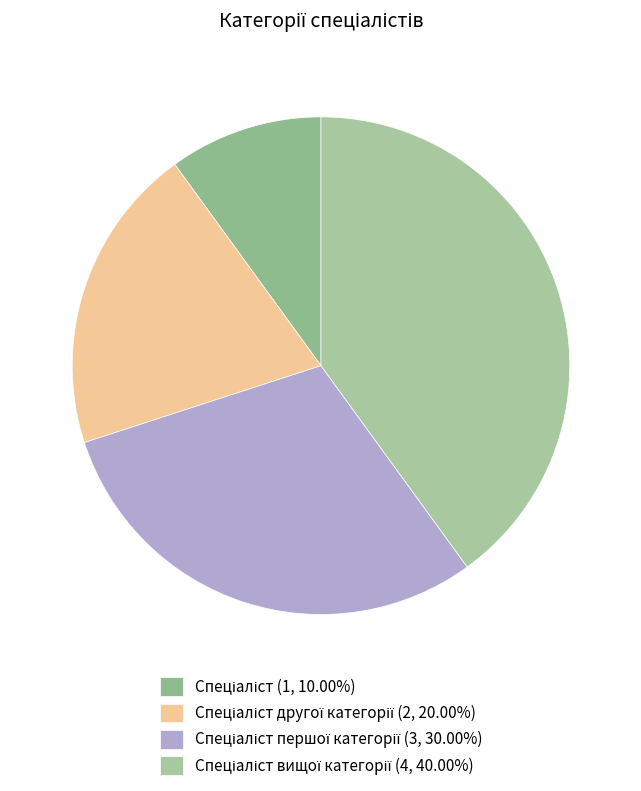

Does any single category account for the majority?

No